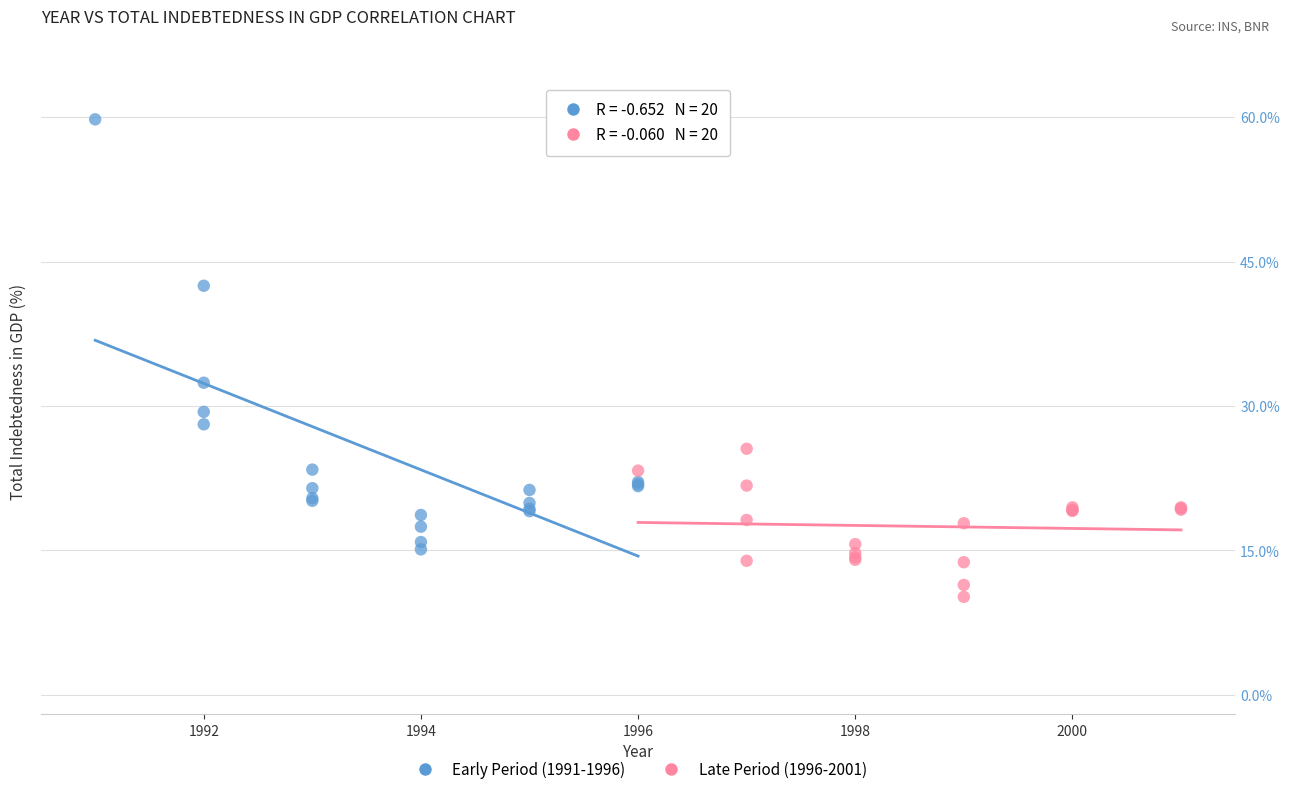

Which series reaches the maximum Y coordinate?

Early Period (1991-1996)